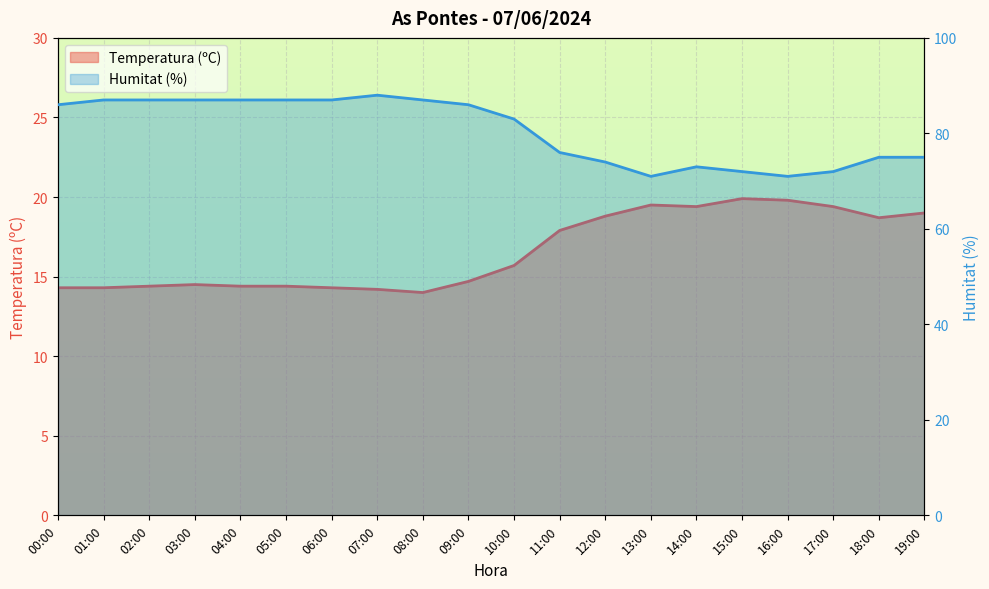

How many lines are shown in the chart?

2